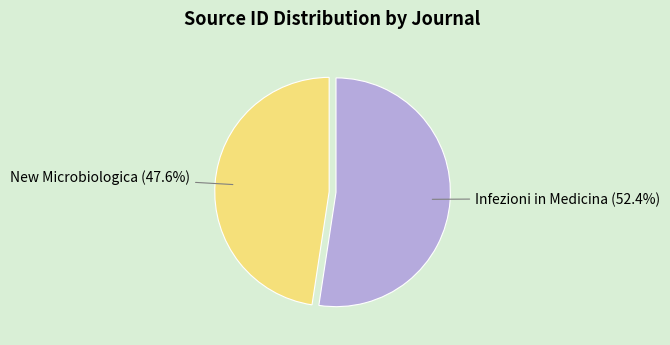

Is there any slice that represents more than half of the pie?

Yes